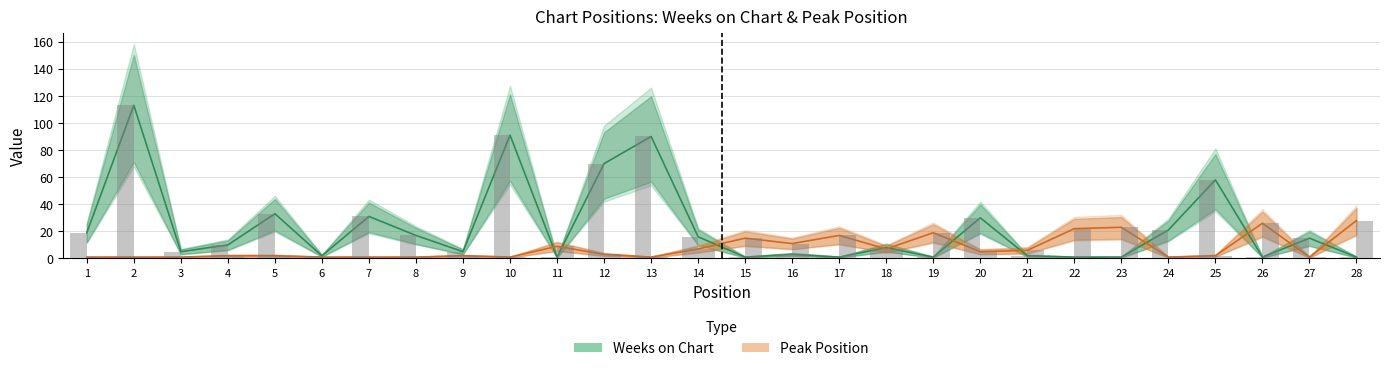

What are all the series names shown in the legend?

Weeks on Chart, Peak Position